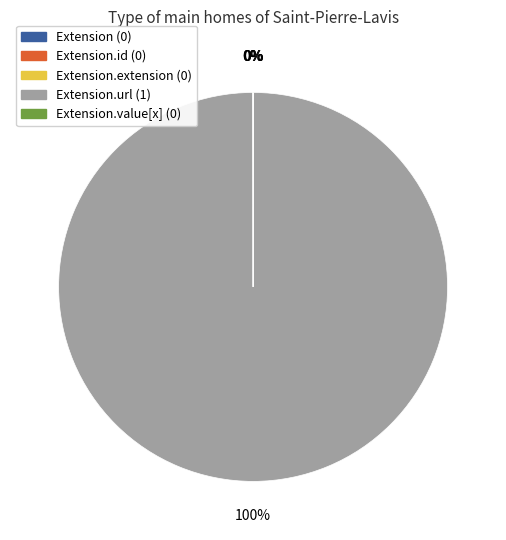

Is there any slice that represents more than half of the pie?

Yes